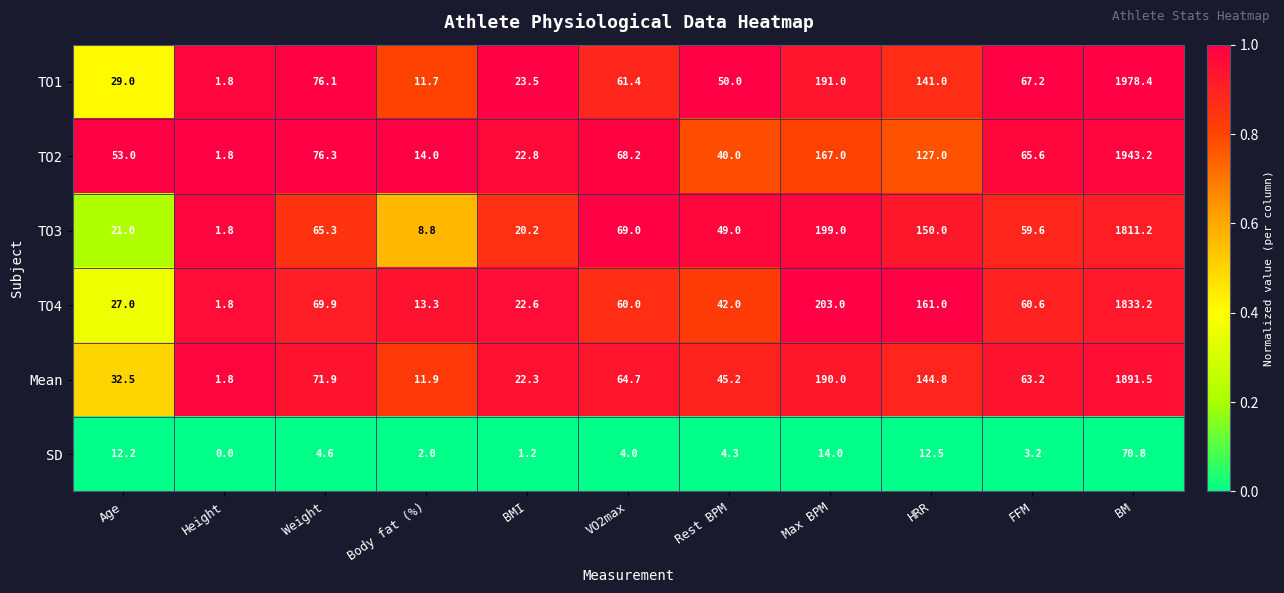

Which label corresponds to the largest value in the chart?

BM